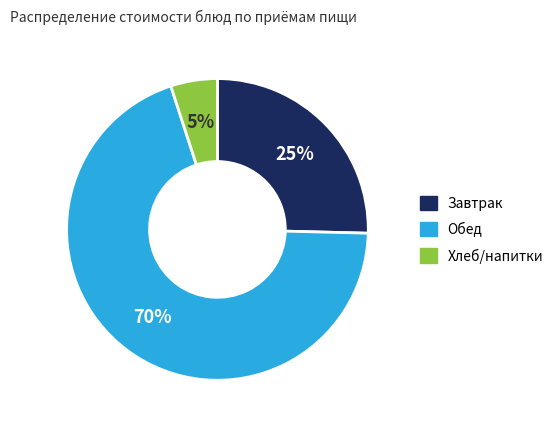

Is Обед the majority of the pie?

Yes